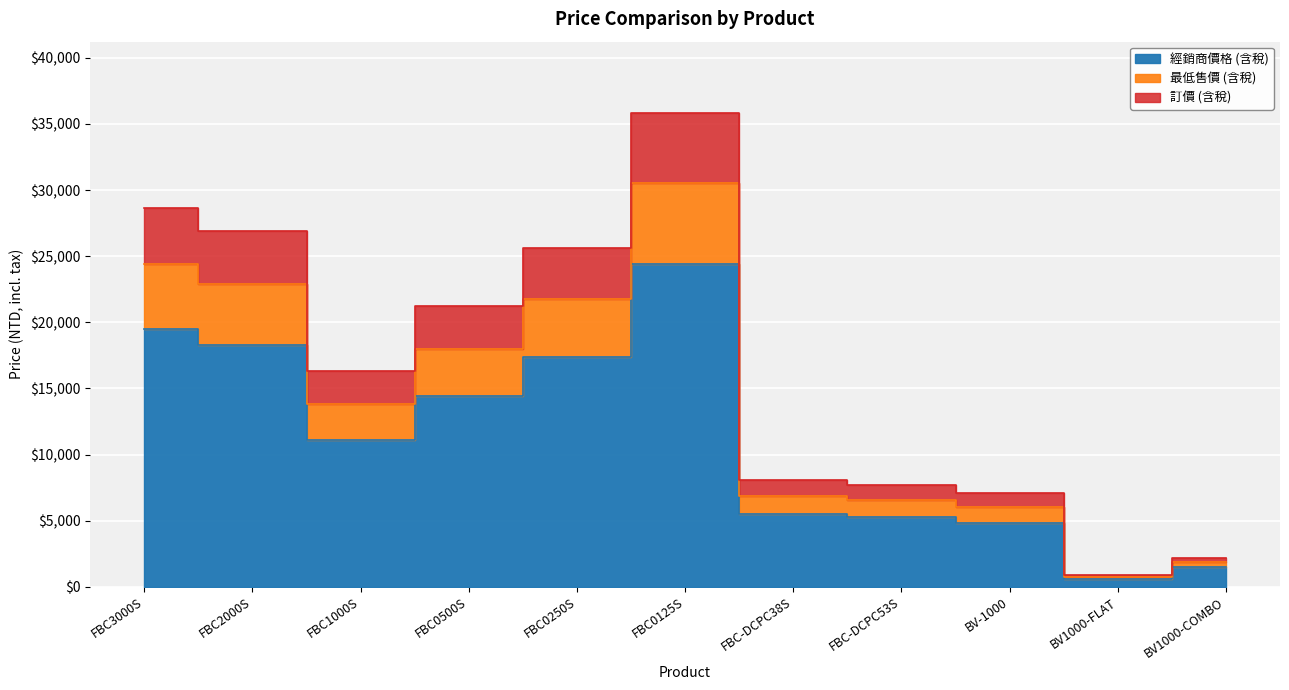

True or false: 最低售價 (含稅) and 經銷商價格 (含稅) cross at least once.

False